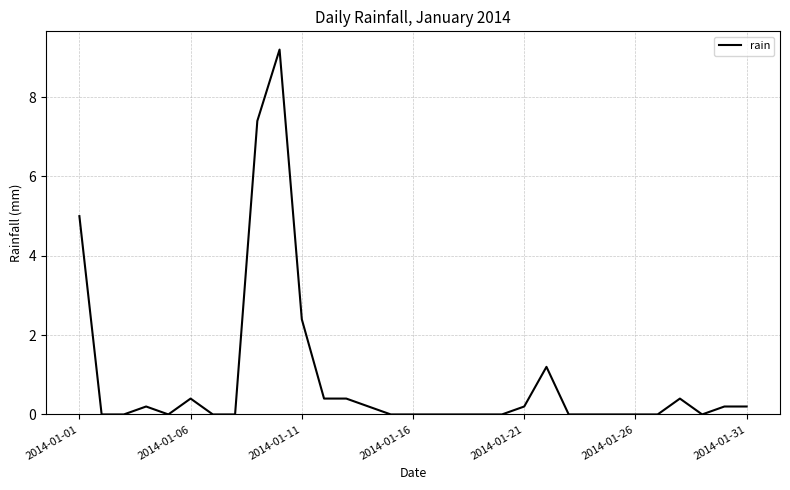

What is the maximum value shown in the chart?

9.2